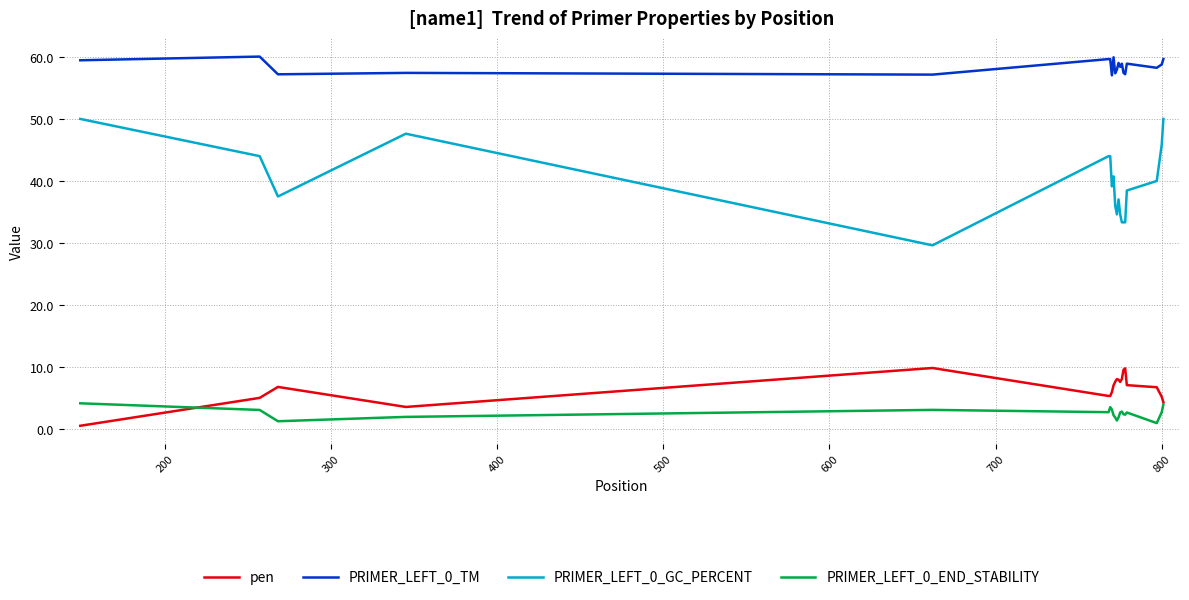

What is the average value of the PRIMER_LEFT_0_END_STABILITY series?

2.6